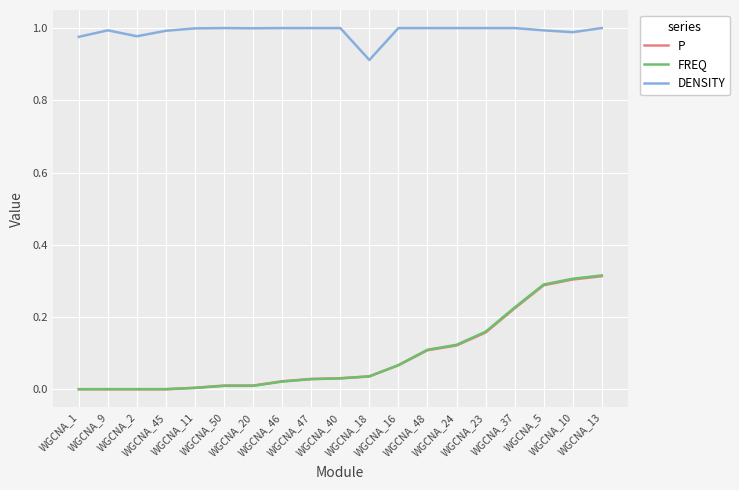

Which series has the largest total across all categories?

DENSITY